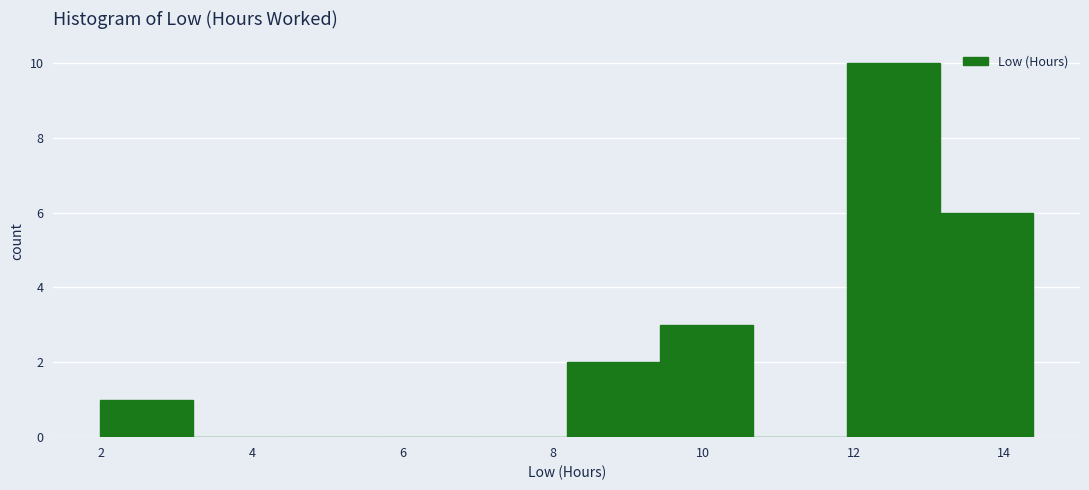

Reading left to right, transcribe this chart: for each bar, give the range it covers on the x-axis and its height. Neither the bar edges nor the heights are printed on the chart, so give them approximately, as read against the axes.

2.0 to 3.2: 1
3.2 to 4.4: 0
4.4 to 5.8: 0
5.8 to 7.0: 0
7.0 to 8.2: 0
8.2 to 9.4: 2
9.4 to 10.6: 3
10.6 to 12.0: 0
12.0 to 13.2: 10
13.2 to 14.4: 6